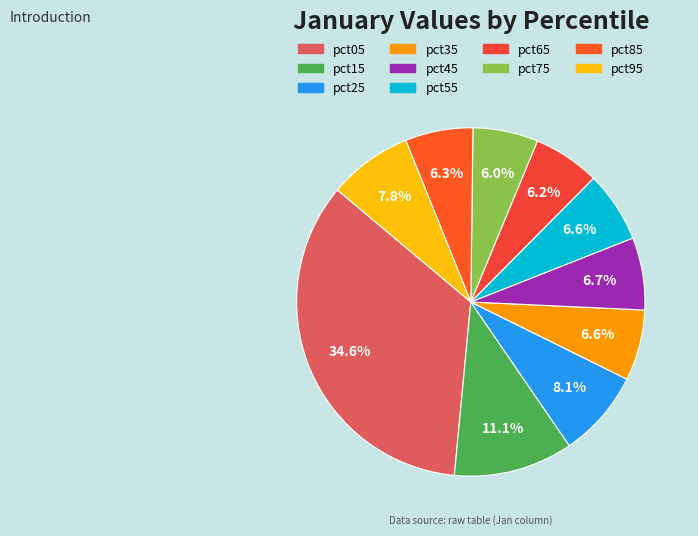

Combined, do pct35 and pct15 account for over 50%?

No